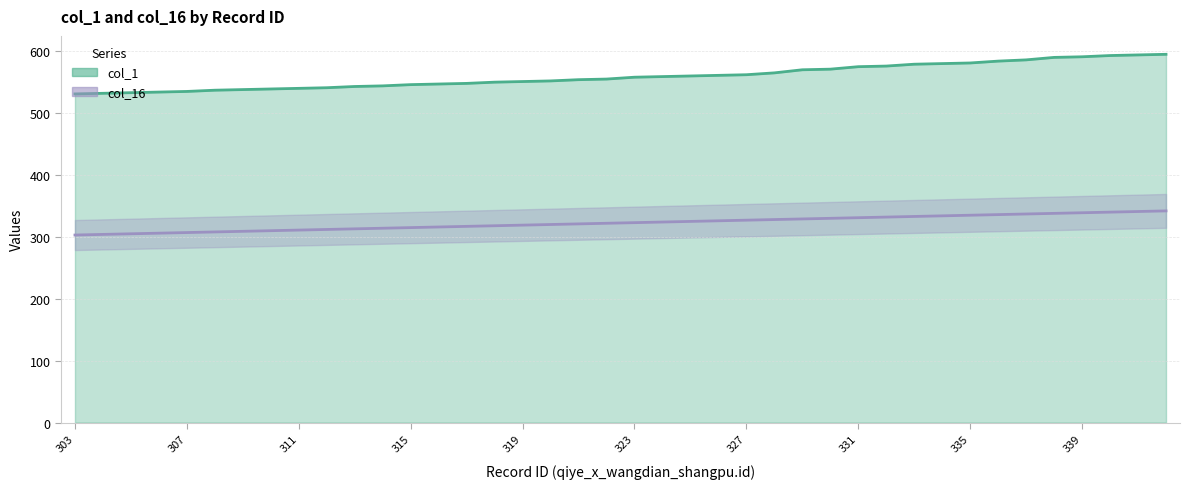

What is the average value of the col_1 series?

560